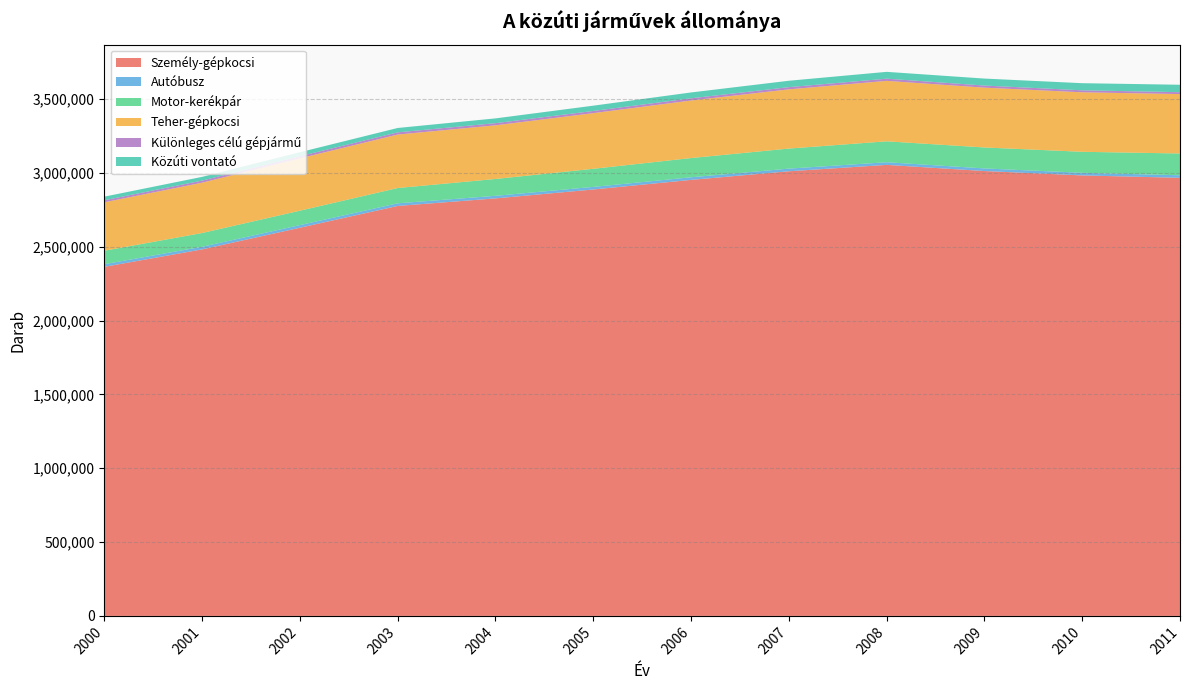

Reading right to left, list all the values displayed in this chart.

Személy-gépkocsi: 2967808	2984063	3013719	3055427	3012165	2953737	2888735	2828433	2777219	2629526	2482827	2364706
Autóbusz: 17366	17641	17720	17995	17899	17721	17450	17428	17877	17873	17817	17855
Motor-kerékpár: 147382	142251	141956	141540	135865	130188	122705	114038	103493	97593	93088	91193
Teher-gépkocsi: 402501	403114	405219	409588	401101	389897	377004	363564	362277	354646	340993	328202
Különleges célú gépjármű: 12923	13558	14197	14864	14944	14991	14727	14524	14834	14649	14228	13805
Közúti vontató: 50262	48207	47304	46303	43394	39560	35917	32398	29752	26786	25220	24426